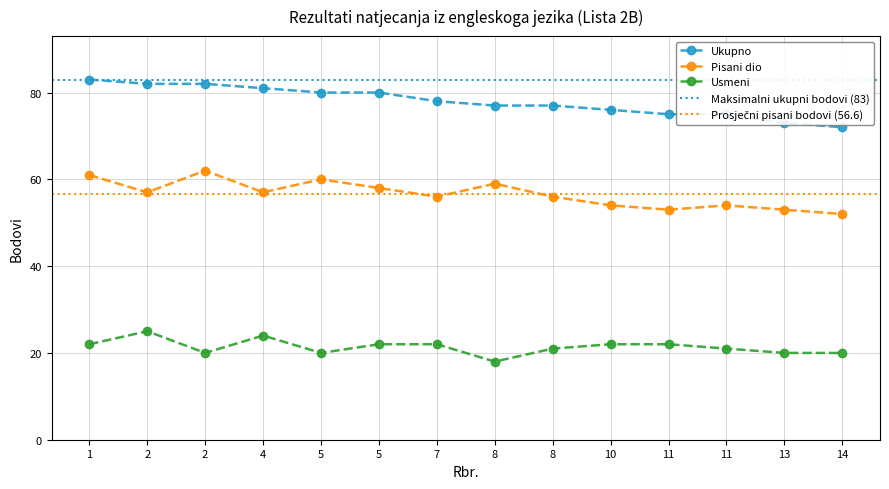

The value of Ukupno at 13 is 16. True or false?

False